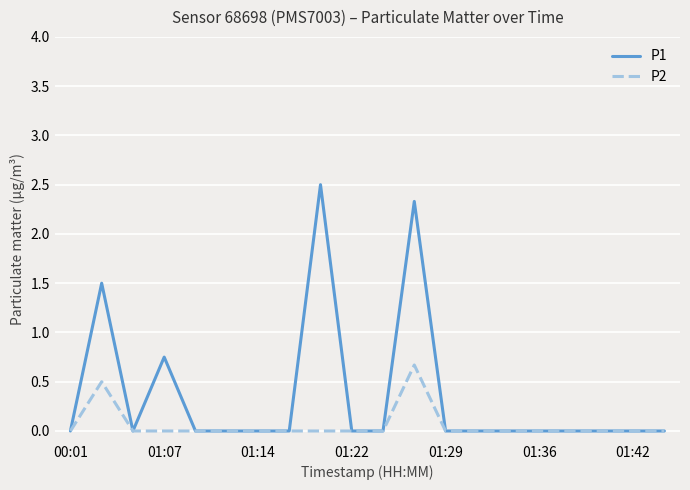

What is the maximum value for P1?

2.5